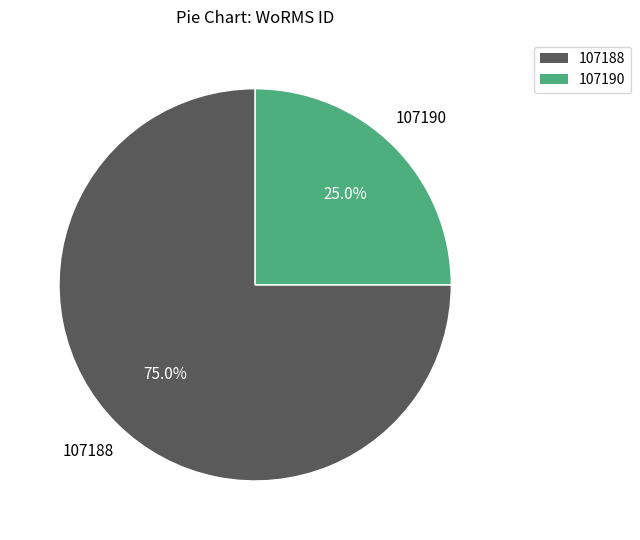

Does any single category account for the majority?

Yes